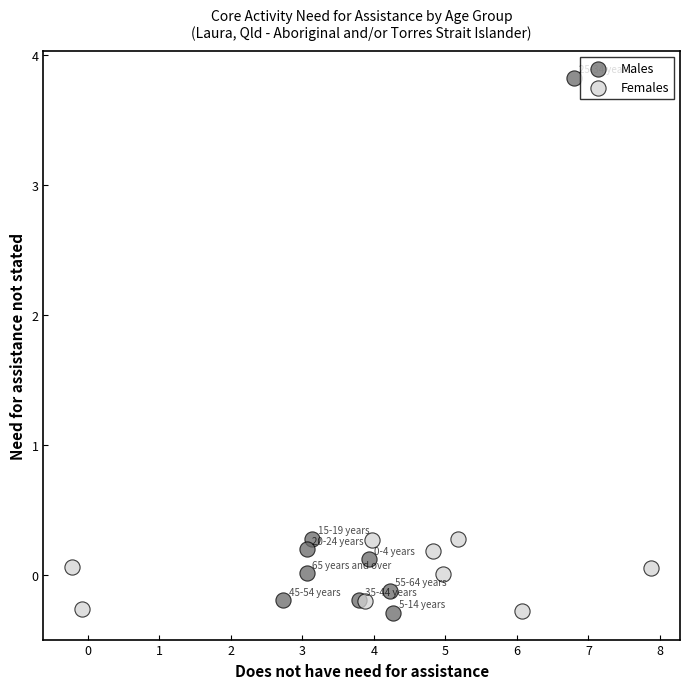

Which series has the largest Y range (max minus min)?

Males